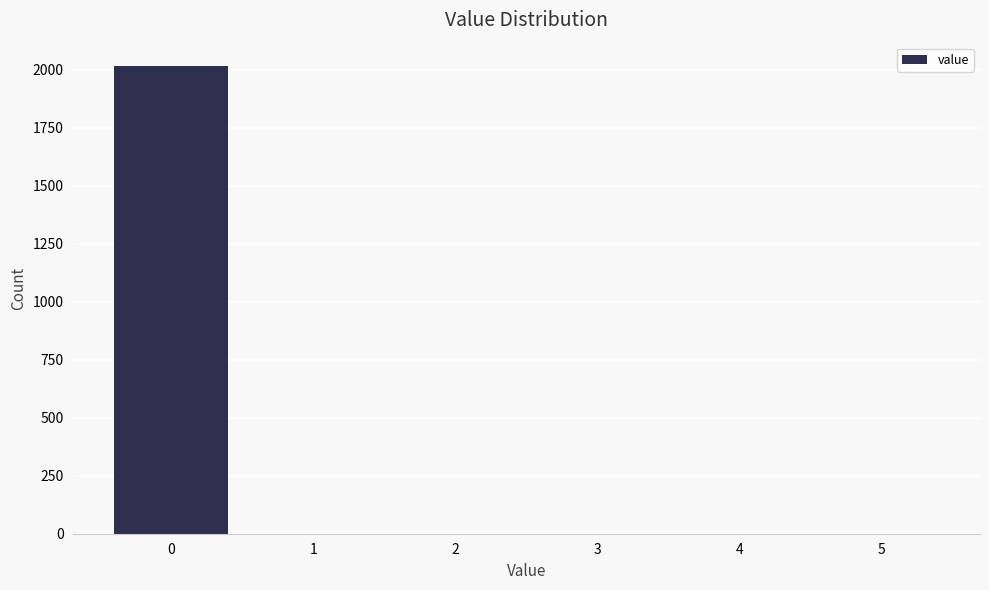

Reading left to right, list all the values displayed in this chart.

0=2017	1=0	2=0	3=0	4=0	5=0